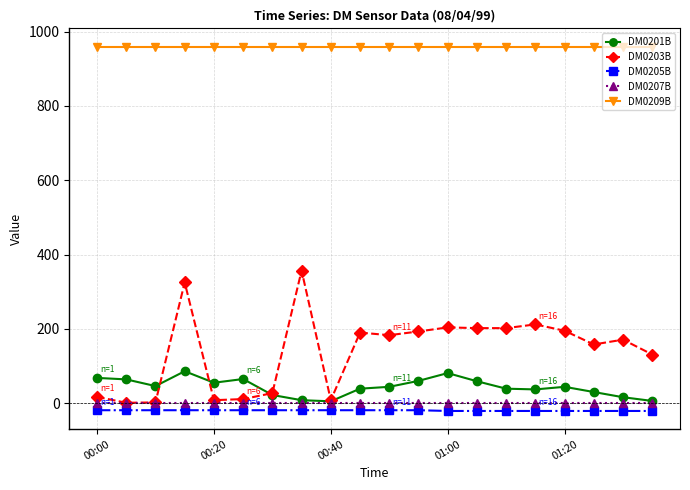

How many data points in DM0205B are less than -19?

8